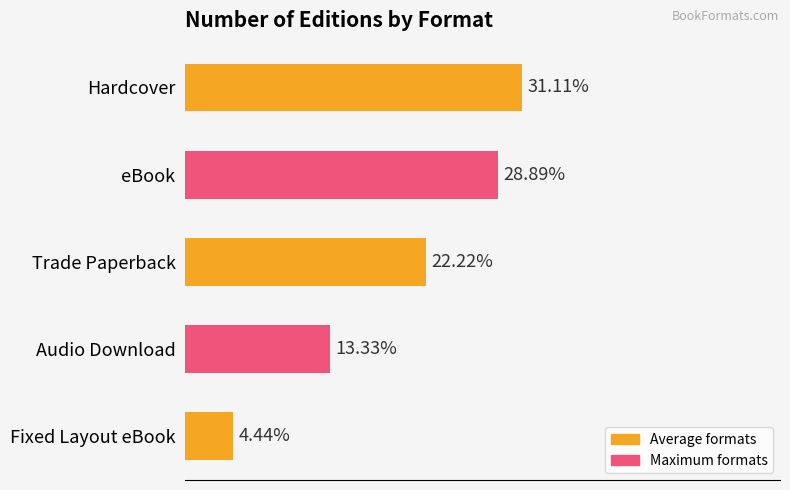

Which label corresponds to the largest value in the chart?

Hardcover